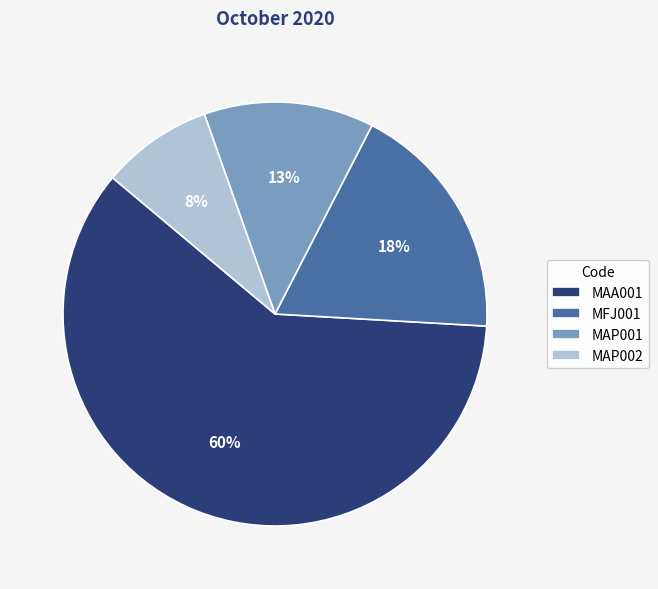

True or false: MAA001 accounts for 60% of the total.

True